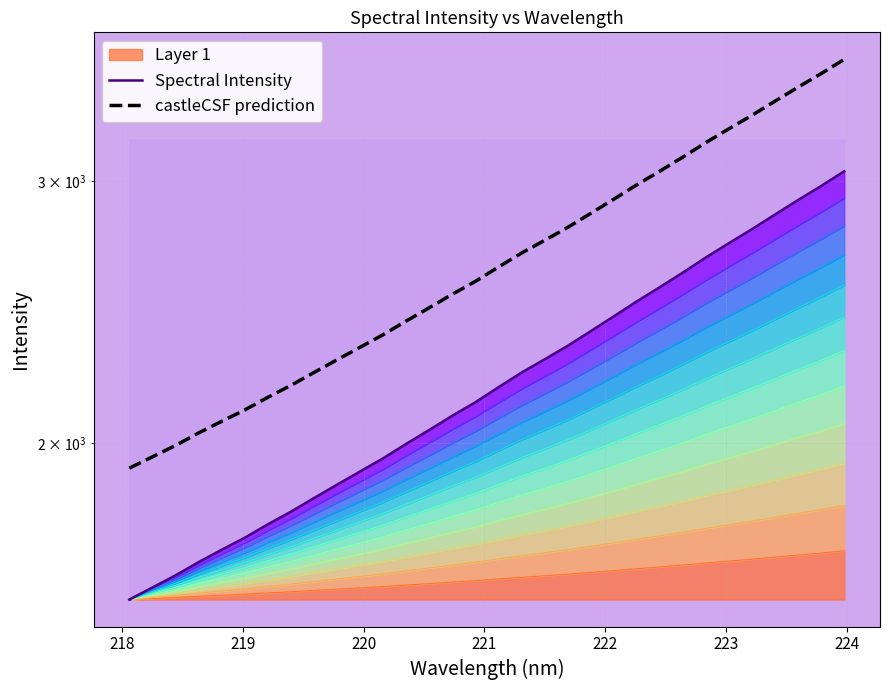

What is the label of the 2nd point from the left?

218